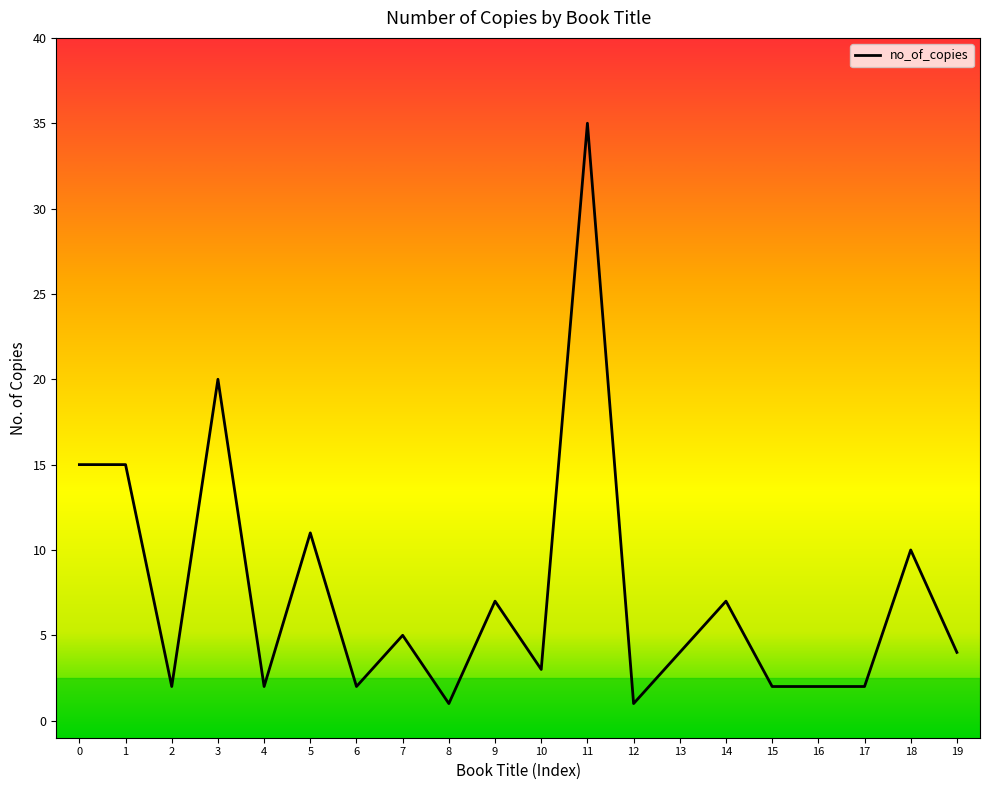

What is the value of the 17th point from the left?

2